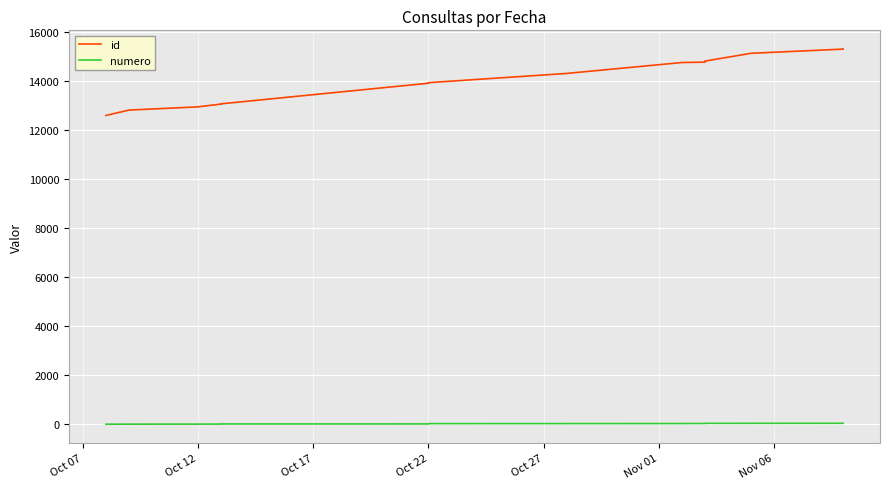

What is the value of the id point at the 23rd from the left?

13944